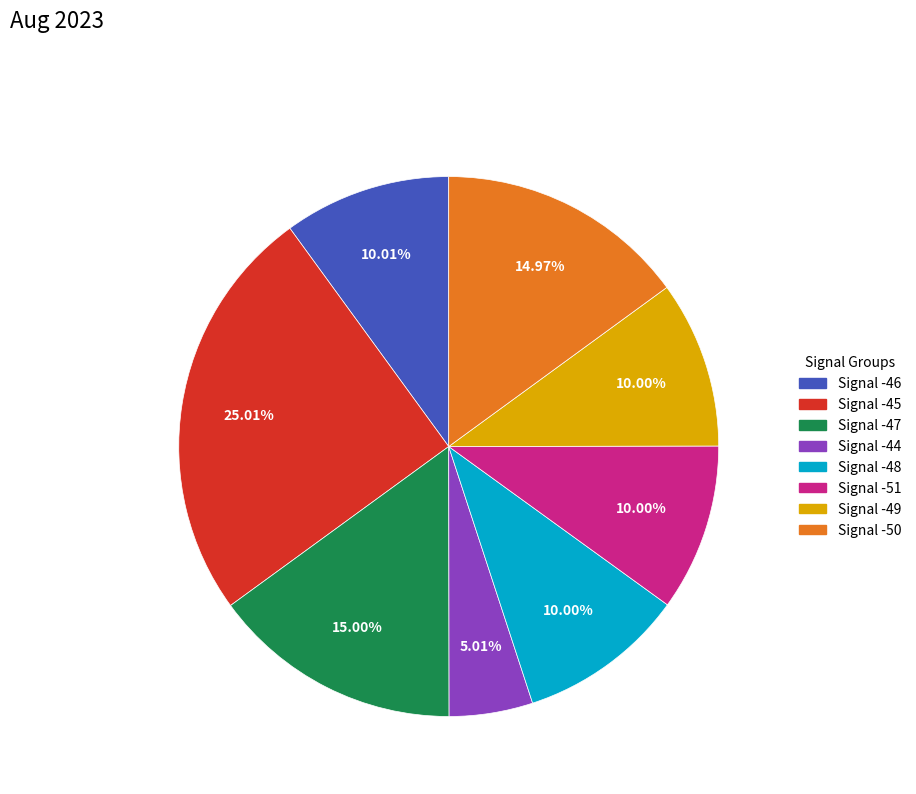

Does any single category account for the majority?

No